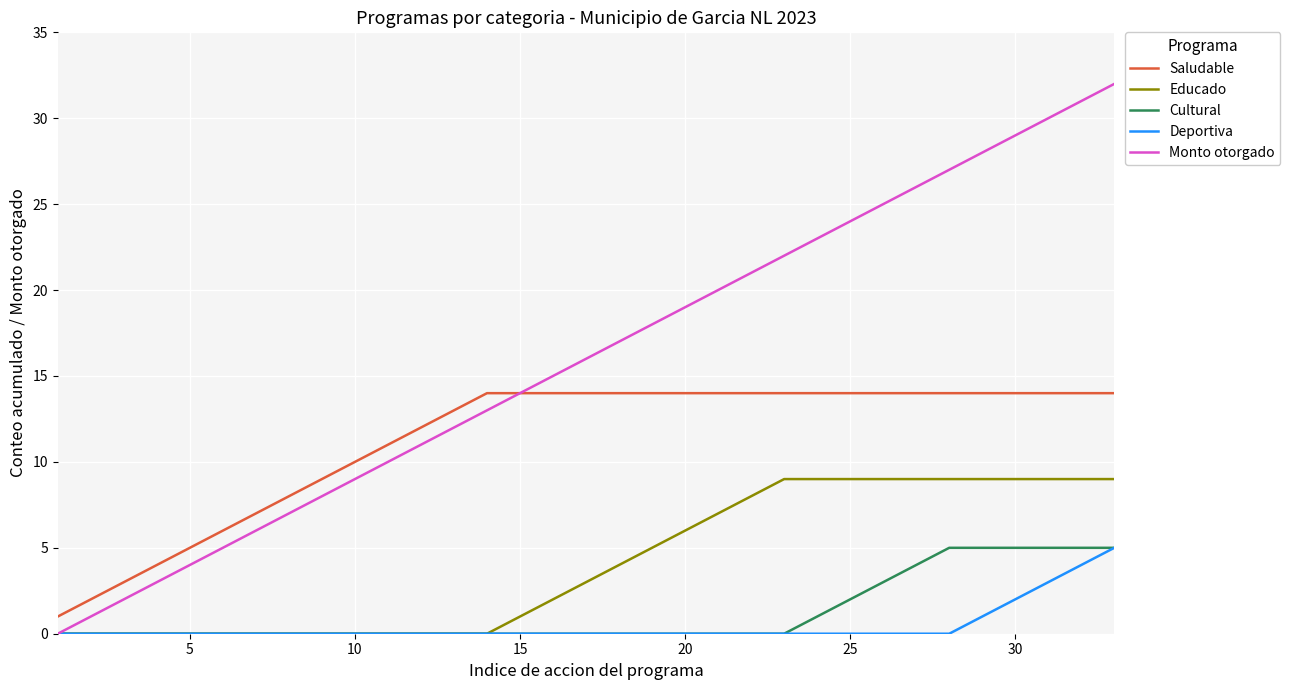

How many lines are shown in the chart?

5